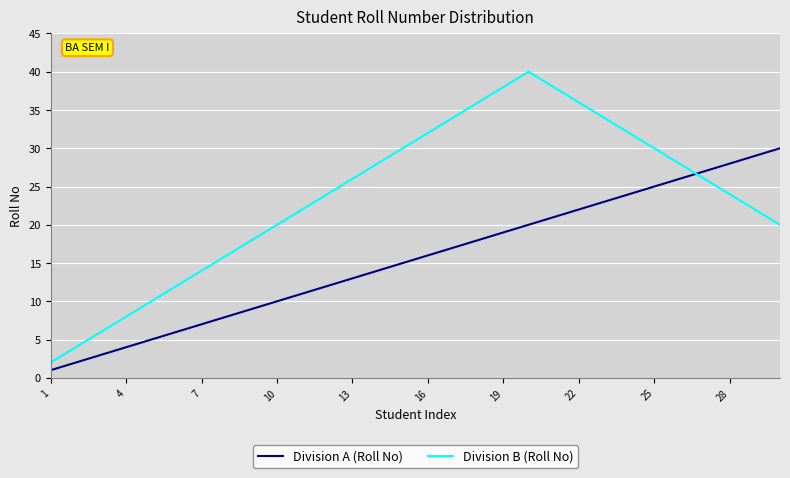

True or false: Division B (Roll No) has more than 2 points higher than both neighbors.

False